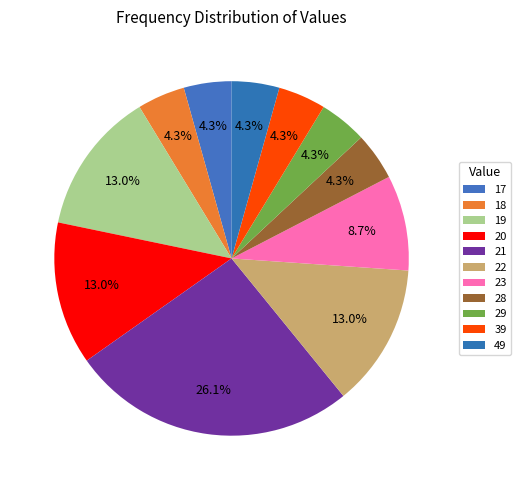

Does 49 account for over 50% of the chart?

No